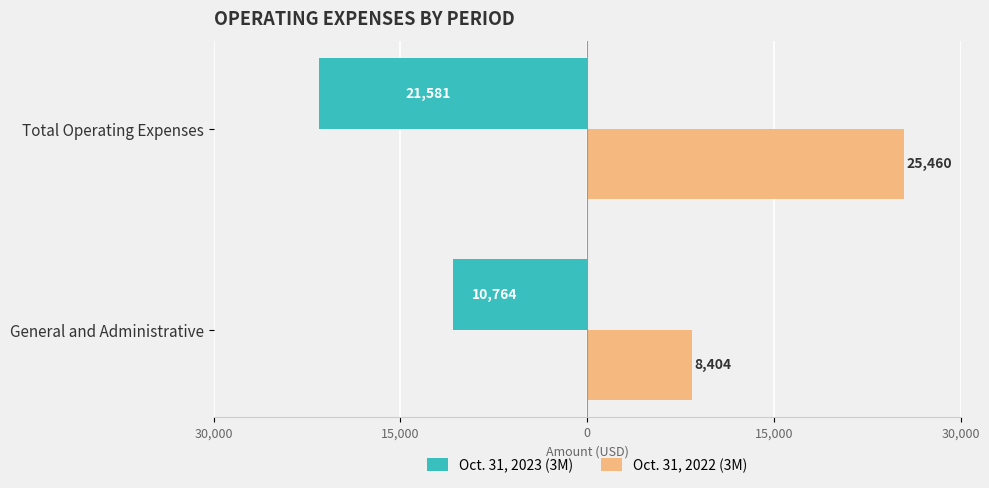

What are all the series names shown in the legend?

Oct. 31, 2023 (3M), Oct. 31, 2022 (3M)